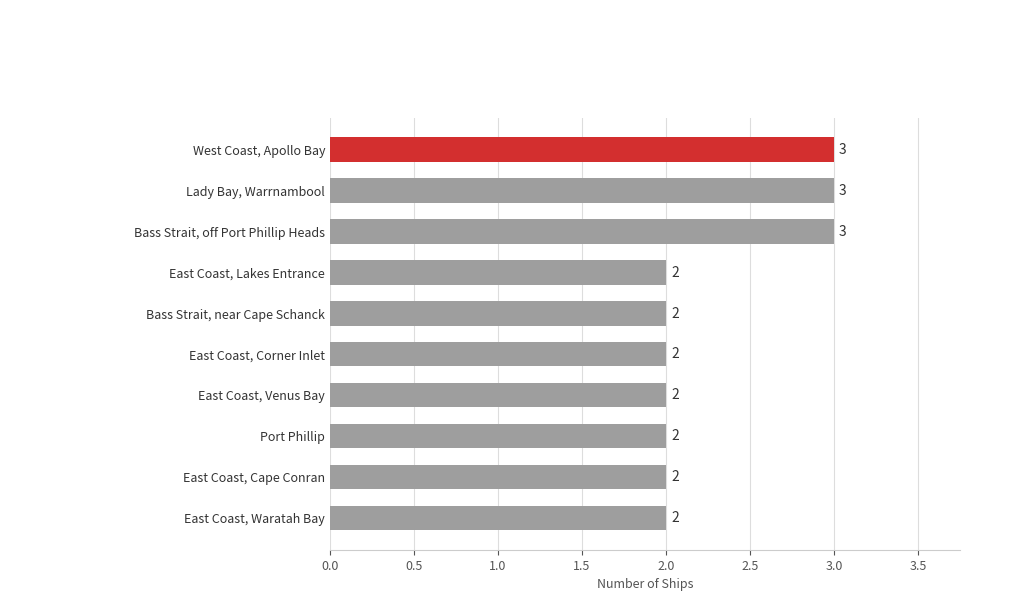

How many values exceed 2?

3